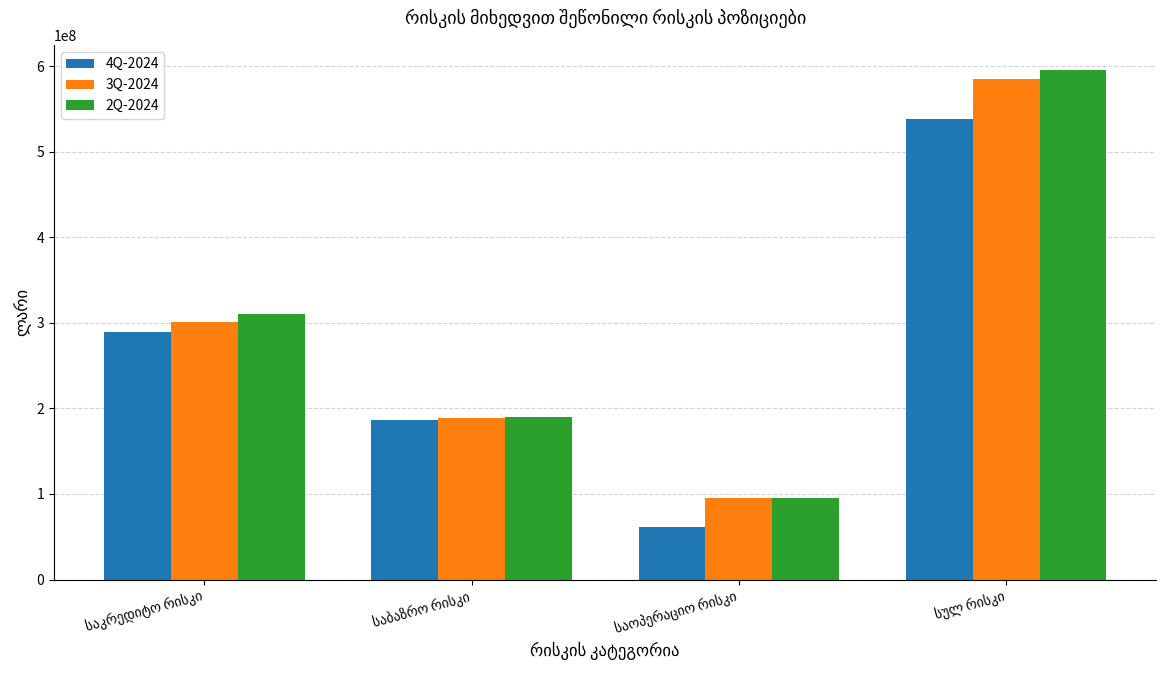

Which series has the largest range (max minus min)?

2Q-2024